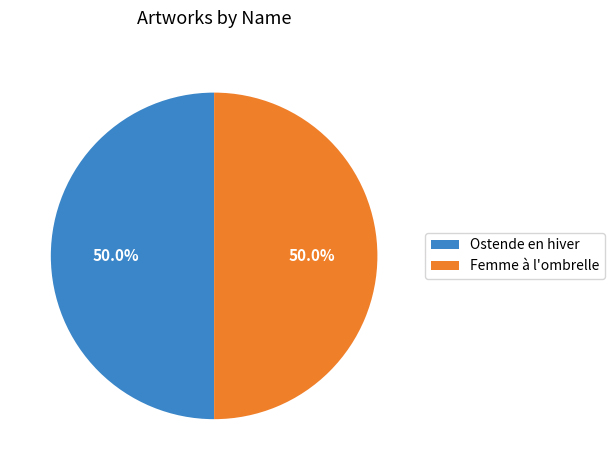

What portion of the pie excludes Ostende en hiver?

50.0%